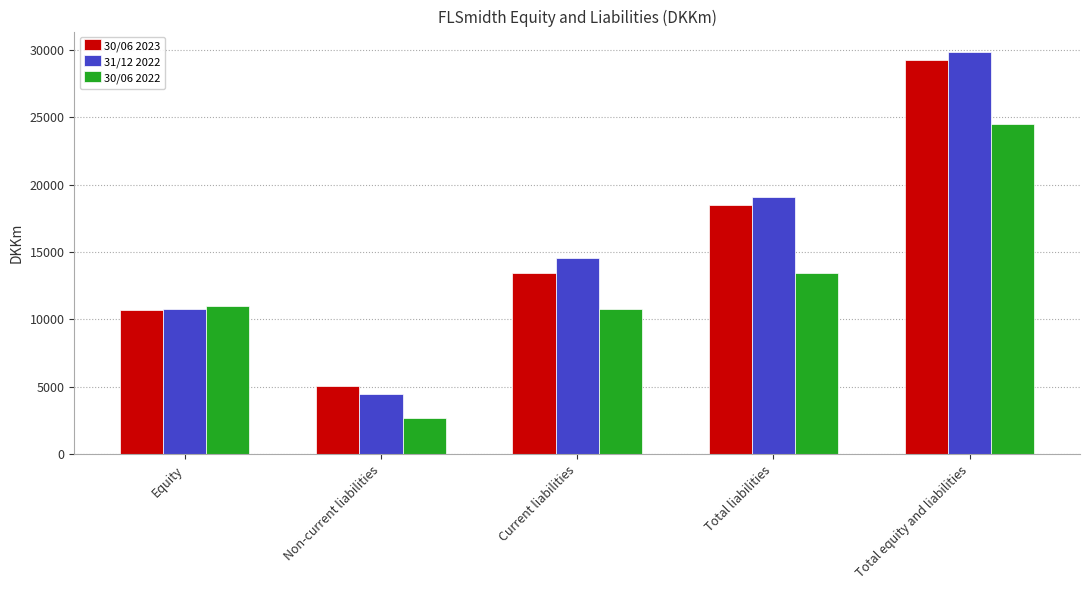

What position from the left is Total equity and liabilities?

5